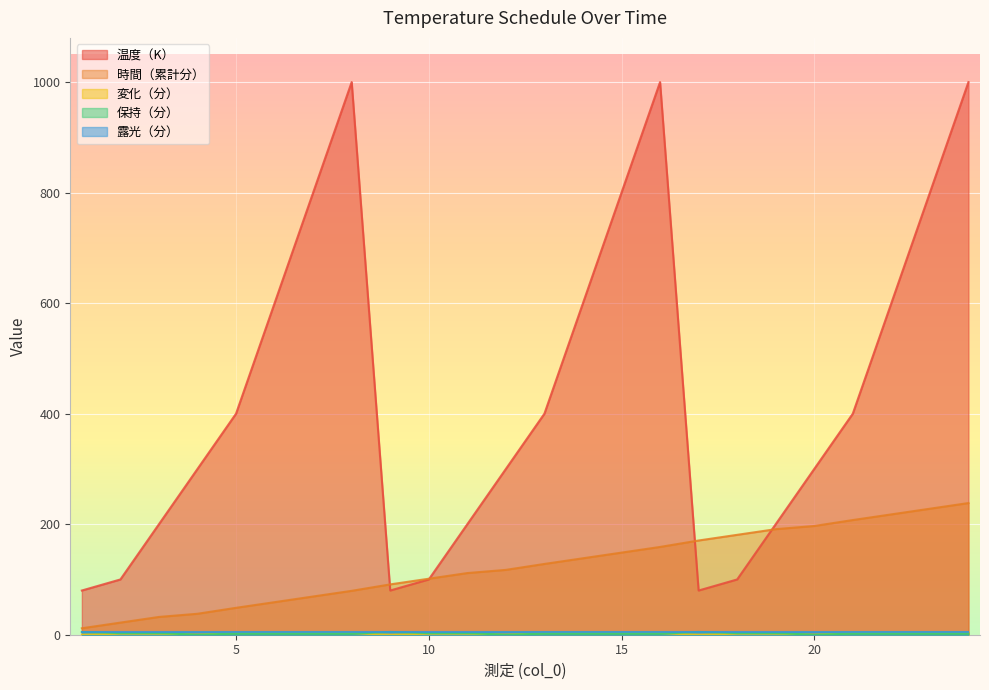

Which series has the largest total across all categories?

温度（K）